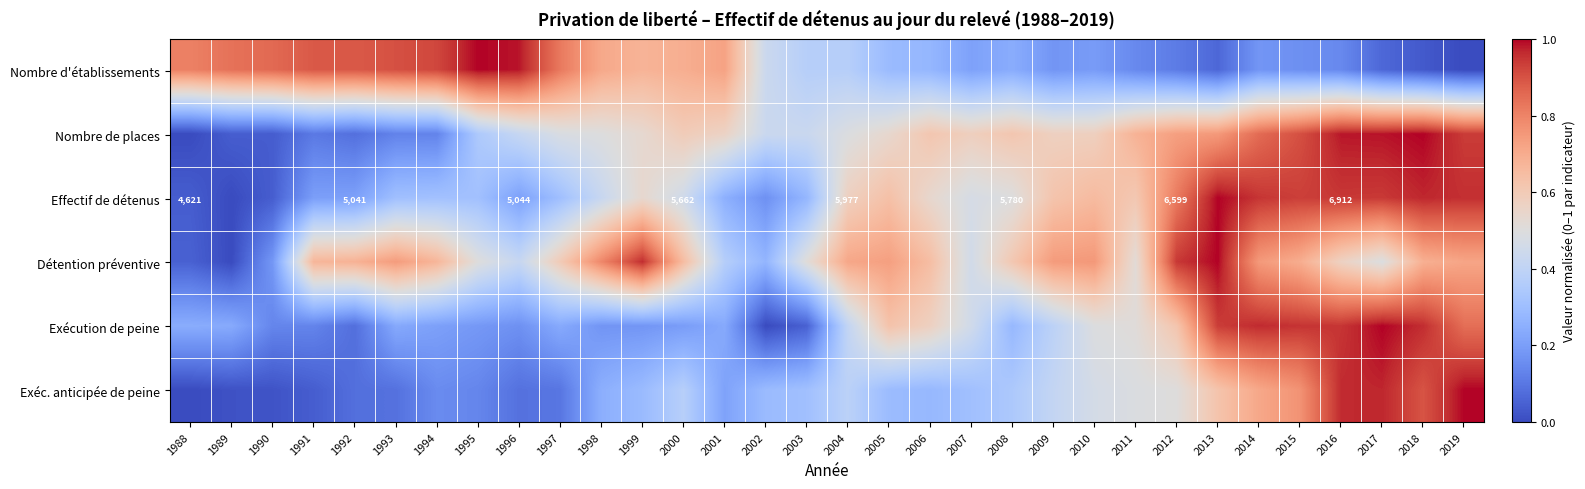

What is the total value across all series at 2001?

2.4